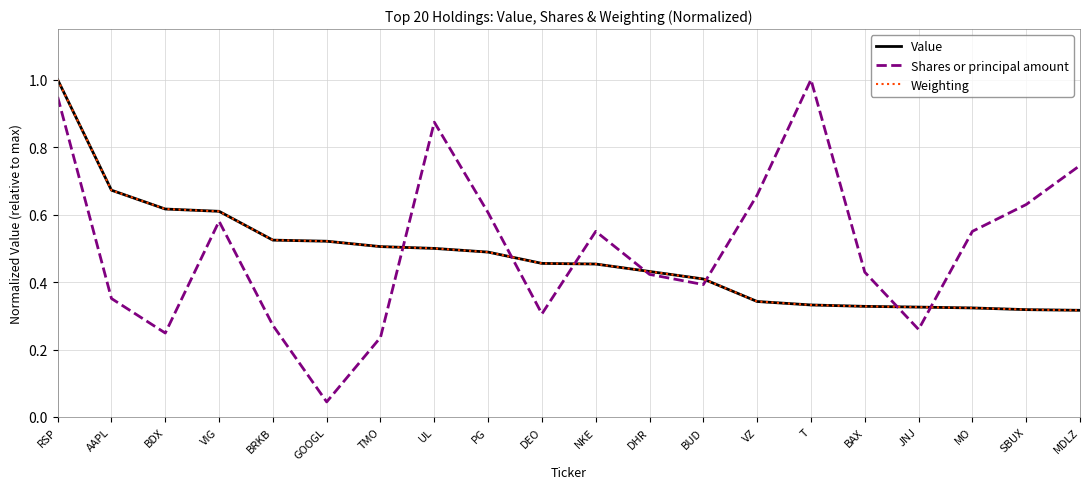

What position from the left is PG?

9